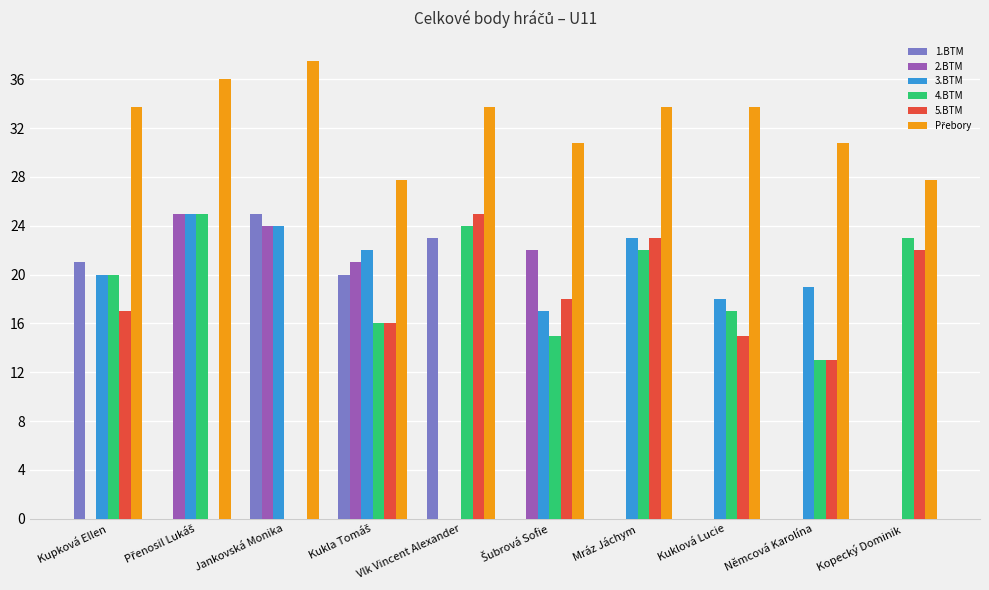

What is the total value across all series at Kopecký Dominik?

72.8